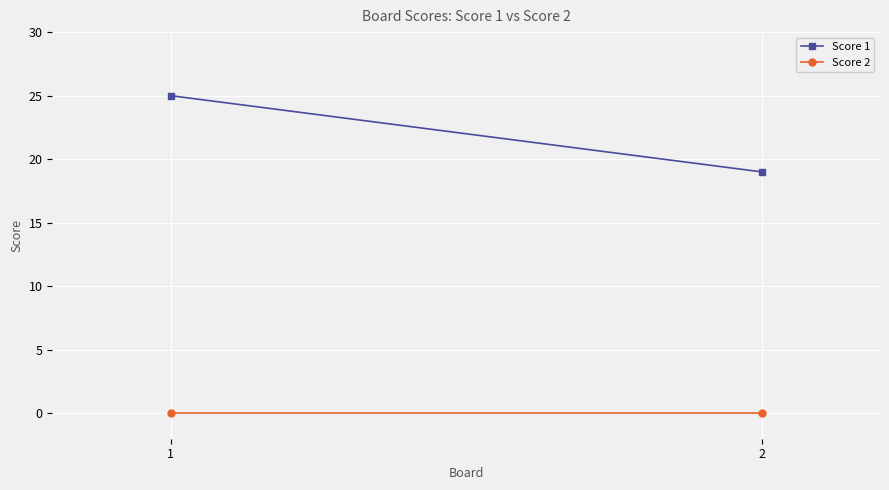

Which series has the largest range (max minus min)?

Score 1